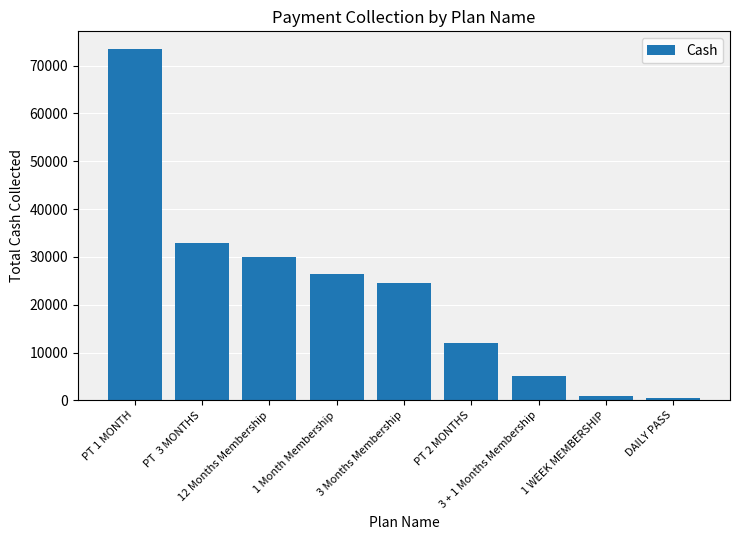

What is the label of the 3rd bar from the left?

12 Months Membership